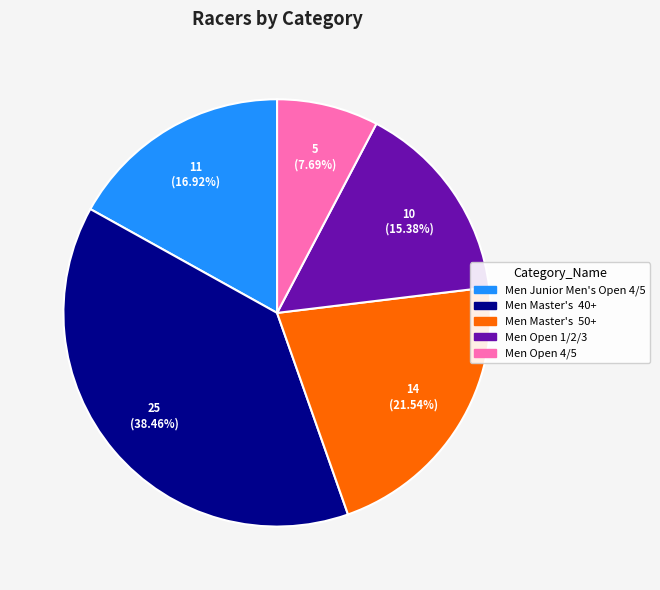

Is it true that Men Open 1/2/3 is 24% of the pie?

False